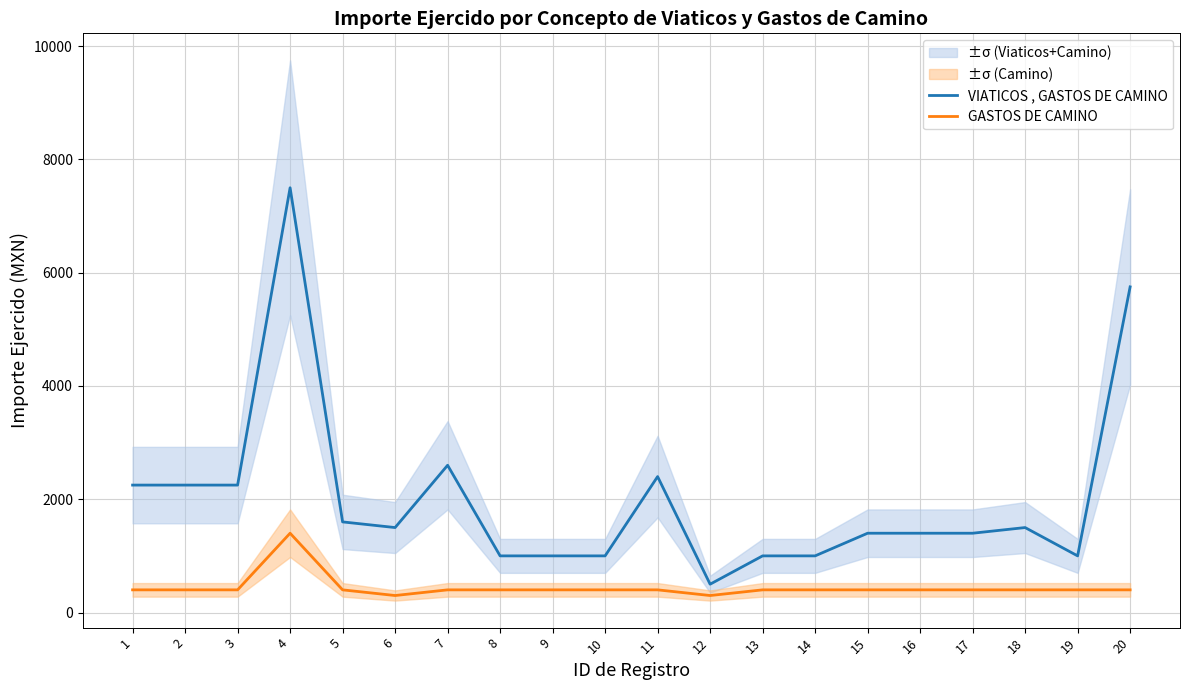

True or false: GASTOS DE CAMINO and VIATICOS , GASTOS DE CAMINO cross at least once.

False